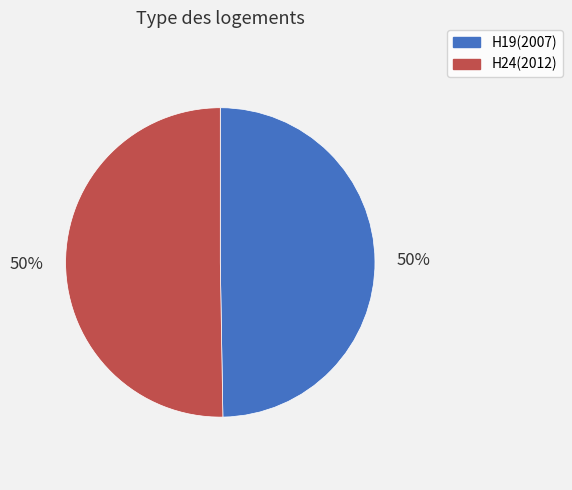

Approximately how many times larger is the value at H19(2007) compared to H24(2012)?

1.0